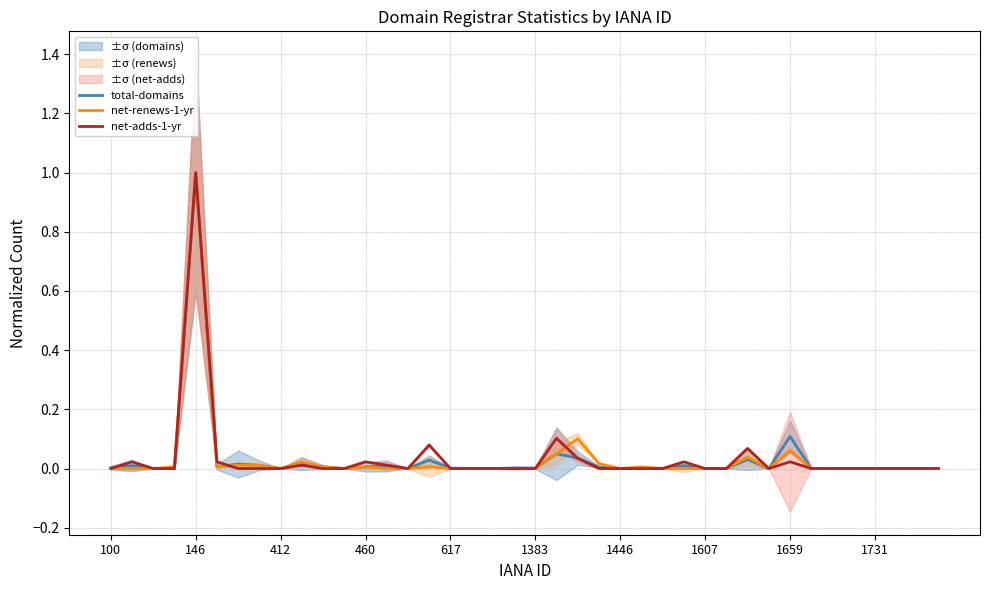

The value of net-renews-1-yr at 1731 is 0.0. True or false?

True